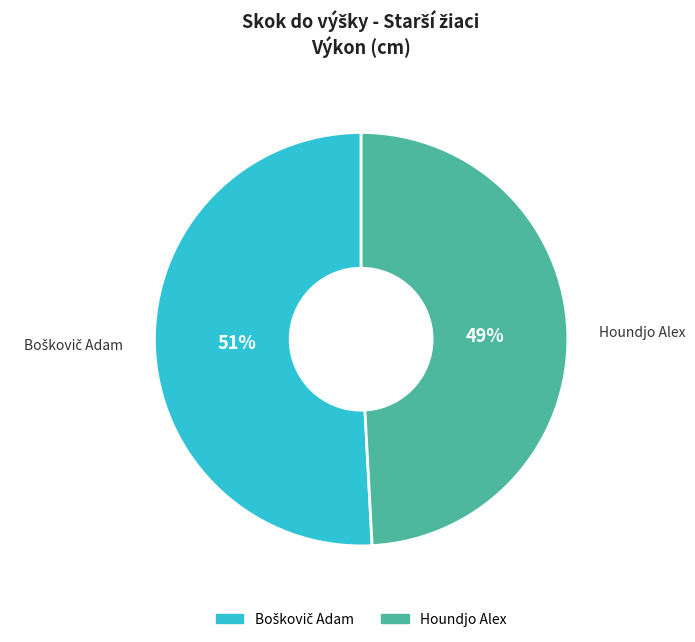

The Houndjo Alex slice represents 49% of the pie. True or false?

True